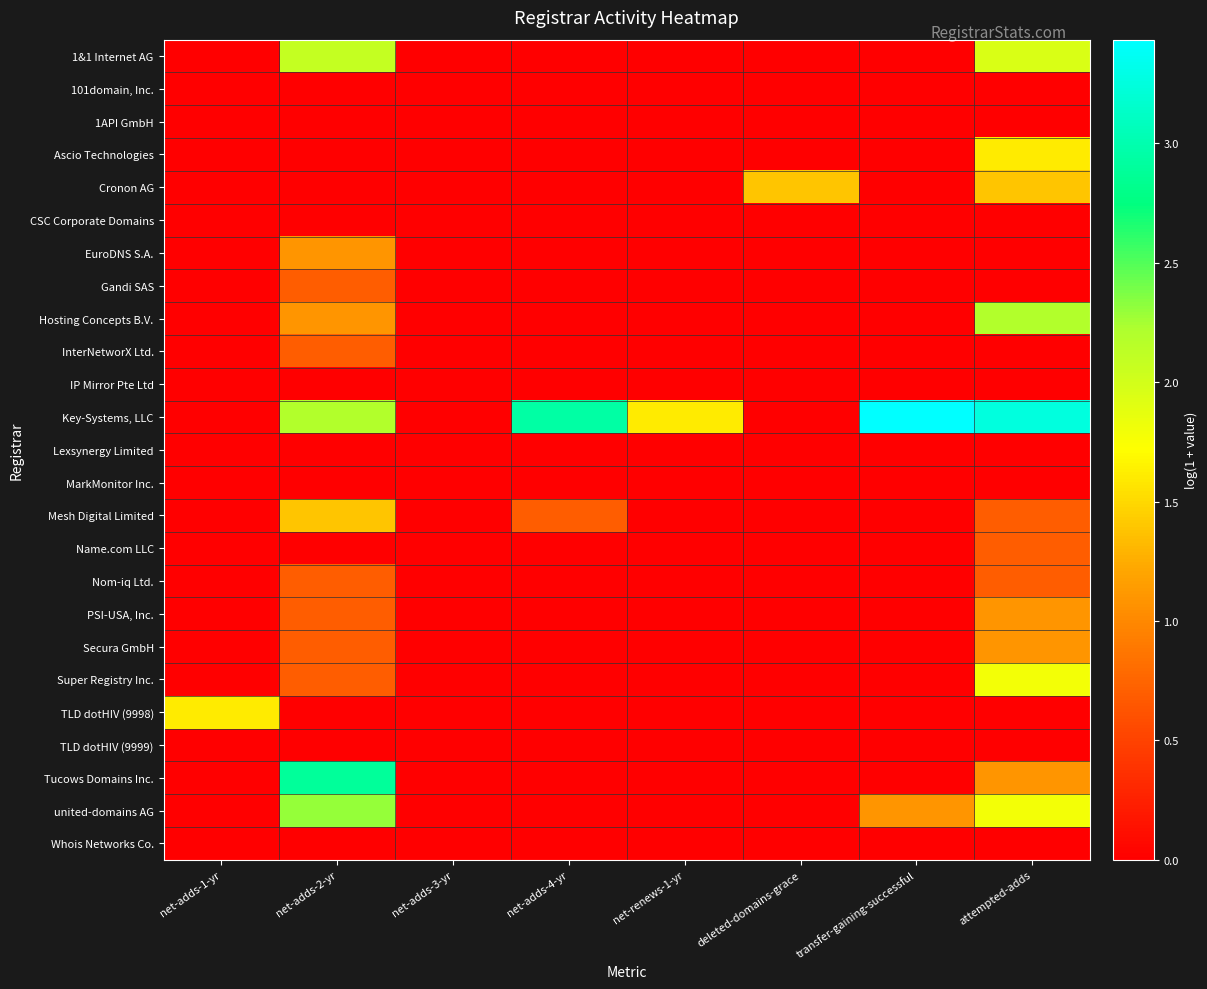

Reading right to left, extract all data points from this chart.

1&1 Internet AG: attempted-adds=1.9	transfer-gaining-successful=0.0	deleted-domains-grace=0.0	net-renews-1-yr=0.0	net-adds-4-yr=0.0	net-adds-3-yr=0.0	net-adds-2-yr=2.1	net-adds-1-yr=0.0
101domain, Inc.: attempted-adds=0.0	transfer-gaining-successful=0.0	deleted-domains-grace=0.0	net-renews-1-yr=0.0	net-adds-4-yr=0.0	net-adds-3-yr=0.0	net-adds-2-yr=0.0	net-adds-1-yr=0.0
1API GmbH: attempted-adds=0.0	transfer-gaining-successful=0.0	deleted-domains-grace=0.0	net-renews-1-yr=0.0	net-adds-4-yr=0.0	net-adds-3-yr=0.0	net-adds-2-yr=0.0	net-adds-1-yr=0.0
Ascio Technologies: attempted-adds=1.6	transfer-gaining-successful=0.0	deleted-domains-grace=0.0	net-renews-1-yr=0.0	net-adds-4-yr=0.0	net-adds-3-yr=0.0	net-adds-2-yr=0.0	net-adds-1-yr=0.0
Cronon AG: attempted-adds=1.4	transfer-gaining-successful=0.0	deleted-domains-grace=1.4	net-renews-1-yr=0.0	net-adds-4-yr=0.0	net-adds-3-yr=0.0	net-adds-2-yr=0.0	net-adds-1-yr=0.0
CSC Corporate Domains: attempted-adds=0.0	transfer-gaining-successful=0.0	deleted-domains-grace=0.0	net-renews-1-yr=0.0	net-adds-4-yr=0.0	net-adds-3-yr=0.0	net-adds-2-yr=0.0	net-adds-1-yr=0.0
EuroDNS S.A.: attempted-adds=0.0	transfer-gaining-successful=0.0	deleted-domains-grace=0.0	net-renews-1-yr=0.0	net-adds-4-yr=0.0	net-adds-3-yr=0.0	net-adds-2-yr=1.1	net-adds-1-yr=0.0
Gandi SAS: attempted-adds=0.0	transfer-gaining-successful=0.0	deleted-domains-grace=0.0	net-renews-1-yr=0.0	net-adds-4-yr=0.0	net-adds-3-yr=0.0	net-adds-2-yr=0.7	net-adds-1-yr=0.0
Hosting Concepts B.V.: attempted-adds=2.2	transfer-gaining-successful=0.0	deleted-domains-grace=0.0	net-renews-1-yr=0.0	net-adds-4-yr=0.0	net-adds-3-yr=0.0	net-adds-2-yr=1.1	net-adds-1-yr=0.0
InterNetworX Ltd.: attempted-adds=0.0	transfer-gaining-successful=0.0	deleted-domains-grace=0.0	net-renews-1-yr=0.0	net-adds-4-yr=0.0	net-adds-3-yr=0.0	net-adds-2-yr=0.7	net-adds-1-yr=0.0
IP Mirror Pte Ltd: attempted-adds=0.0	transfer-gaining-successful=0.0	deleted-domains-grace=0.0	net-renews-1-yr=0.0	net-adds-4-yr=0.0	net-adds-3-yr=0.0	net-adds-2-yr=0.0	net-adds-1-yr=0.0
Key-Systems, LLC: attempted-adds=3.3	transfer-gaining-successful=3.4	deleted-domains-grace=0.0	net-renews-1-yr=1.6	net-adds-4-yr=2.9	net-adds-3-yr=0.0	net-adds-2-yr=2.2	net-adds-1-yr=0.0
Lexsynergy Limited: attempted-adds=0.0	transfer-gaining-successful=0.0	deleted-domains-grace=0.0	net-renews-1-yr=0.0	net-adds-4-yr=0.0	net-adds-3-yr=0.0	net-adds-2-yr=0.0	net-adds-1-yr=0.0
MarkMonitor Inc.: attempted-adds=0.0	transfer-gaining-successful=0.0	deleted-domains-grace=0.0	net-renews-1-yr=0.0	net-adds-4-yr=0.0	net-adds-3-yr=0.0	net-adds-2-yr=0.0	net-adds-1-yr=0.0
Mesh Digital Limited: attempted-adds=0.7	transfer-gaining-successful=0.0	deleted-domains-grace=0.0	net-renews-1-yr=0.0	net-adds-4-yr=0.7	net-adds-3-yr=0.0	net-adds-2-yr=1.4	net-adds-1-yr=0.0
Name.com LLC: attempted-adds=0.7	transfer-gaining-successful=0.0	deleted-domains-grace=0.0	net-renews-1-yr=0.0	net-adds-4-yr=0.0	net-adds-3-yr=0.0	net-adds-2-yr=0.0	net-adds-1-yr=0.0
Nom-iq Ltd.: attempted-adds=0.7	transfer-gaining-successful=0.0	deleted-domains-grace=0.0	net-renews-1-yr=0.0	net-adds-4-yr=0.0	net-adds-3-yr=0.0	net-adds-2-yr=0.7	net-adds-1-yr=0.0
PSI-USA, Inc.: attempted-adds=1.1	transfer-gaining-successful=0.0	deleted-domains-grace=0.0	net-renews-1-yr=0.0	net-adds-4-yr=0.0	net-adds-3-yr=0.0	net-adds-2-yr=0.7	net-adds-1-yr=0.0
Secura GmbH: attempted-adds=1.1	transfer-gaining-successful=0.0	deleted-domains-grace=0.0	net-renews-1-yr=0.0	net-adds-4-yr=0.0	net-adds-3-yr=0.0	net-adds-2-yr=0.7	net-adds-1-yr=0.0
Super Registry Inc.: attempted-adds=1.8	transfer-gaining-successful=0.0	deleted-domains-grace=0.0	net-renews-1-yr=0.0	net-adds-4-yr=0.0	net-adds-3-yr=0.0	net-adds-2-yr=0.7	net-adds-1-yr=0.0
TLD dotHIV (9998): attempted-adds=0.0	transfer-gaining-successful=0.0	deleted-domains-grace=0.0	net-renews-1-yr=0.0	net-adds-4-yr=0.0	net-adds-3-yr=0.0	net-adds-2-yr=0.0	net-adds-1-yr=1.6
TLD dotHIV (9999): attempted-adds=0.0	transfer-gaining-successful=0.0	deleted-domains-grace=0.0	net-renews-1-yr=0.0	net-adds-4-yr=0.0	net-adds-3-yr=0.0	net-adds-2-yr=0.0	net-adds-1-yr=0.0
Tucows Domains Inc.: attempted-adds=1.1	transfer-gaining-successful=0.0	deleted-domains-grace=0.0	net-renews-1-yr=0.0	net-adds-4-yr=0.0	net-adds-3-yr=0.0	net-adds-2-yr=2.9	net-adds-1-yr=0.0
united-domains AG: attempted-adds=1.8	transfer-gaining-successful=1.1	deleted-domains-grace=0.0	net-renews-1-yr=0.0	net-adds-4-yr=0.0	net-adds-3-yr=0.0	net-adds-2-yr=2.3	net-adds-1-yr=0.0
Whois Networks Co.: attempted-adds=0.0	transfer-gaining-successful=0.0	deleted-domains-grace=0.0	net-renews-1-yr=0.0	net-adds-4-yr=0.0	net-adds-3-yr=0.0	net-adds-2-yr=0.0	net-adds-1-yr=0.0